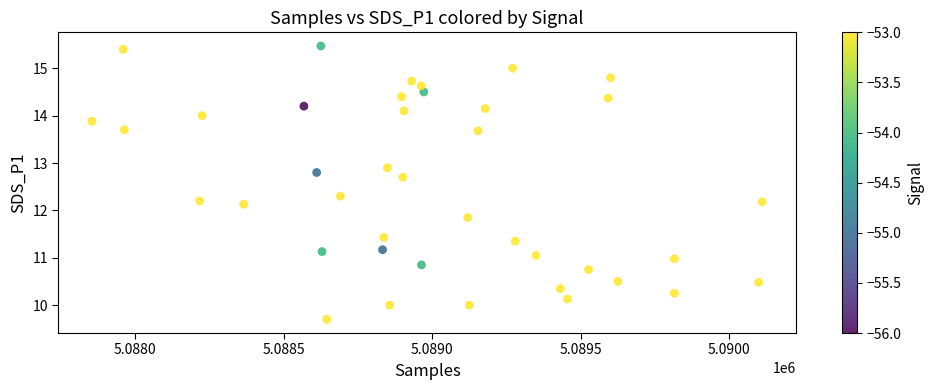

What is the range of Y values (max minus min)?

5.8